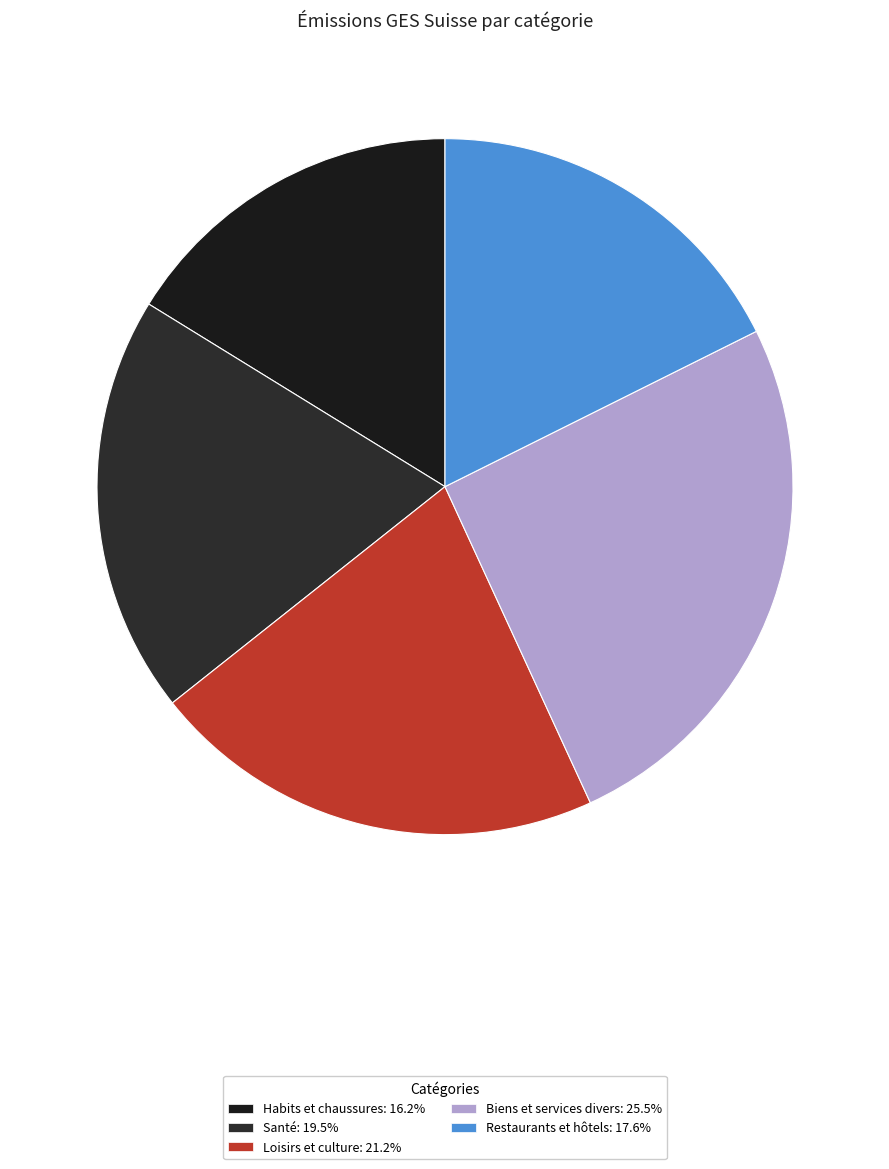

Between Restaurants et hôtels and Loisirs et culture, which is larger?

Loisirs et culture